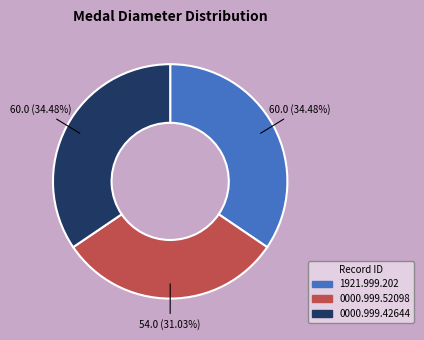

To the nearest percent, what is the average slice percentage?

33%